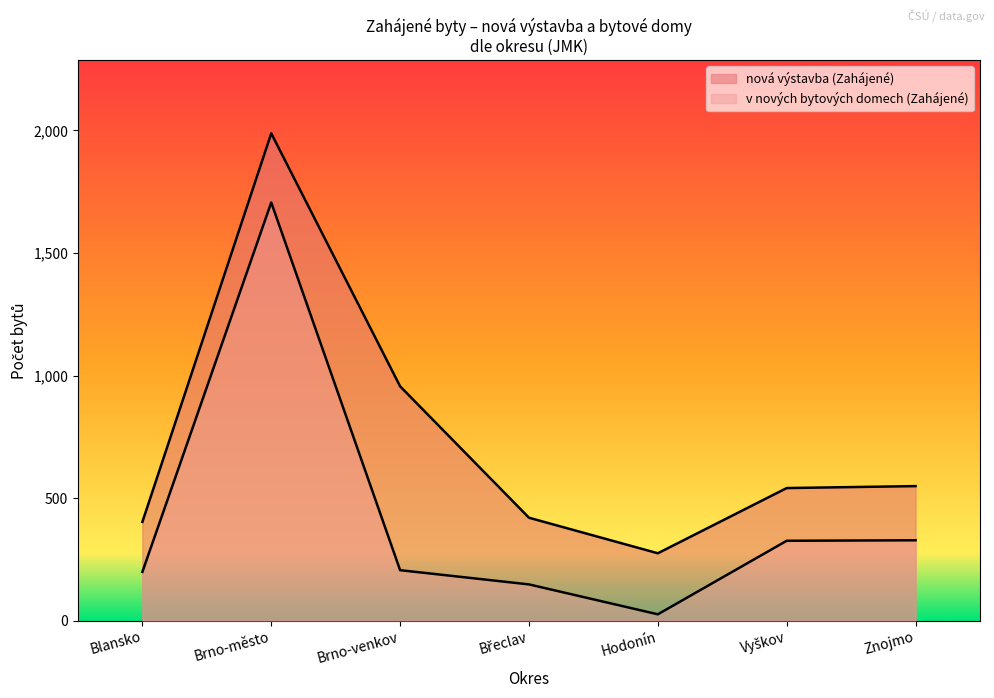

Between Břeclav and Znojmo, which is larger?

Znojmo